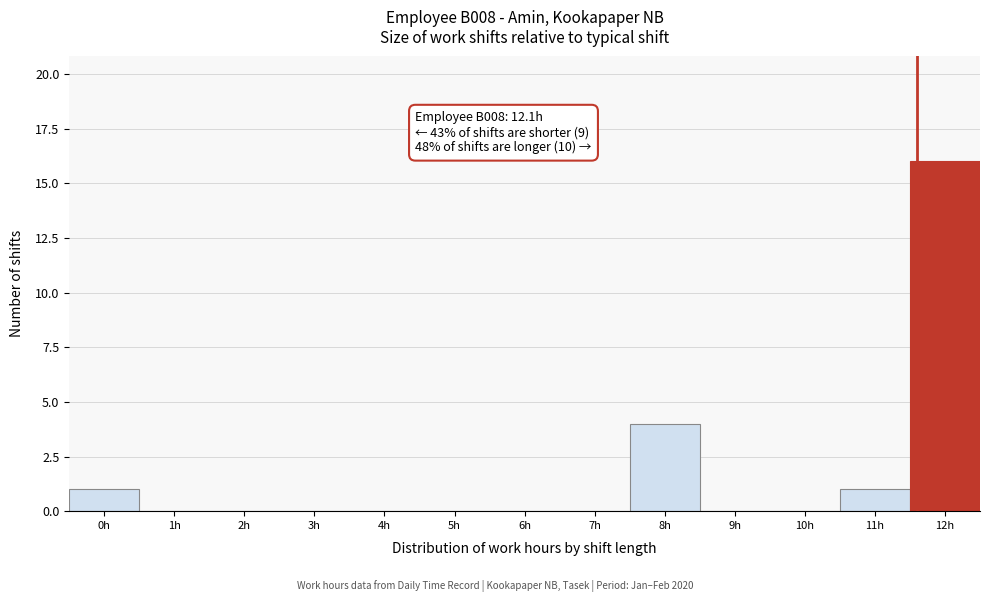

Reading right to left, what are all the values shown in this chart?

12h=16	11h=1	10h=0	9h=0	8h=4	7h=0	6h=0	5h=0	4h=0	3h=0	2h=0	1h=0	0h=1